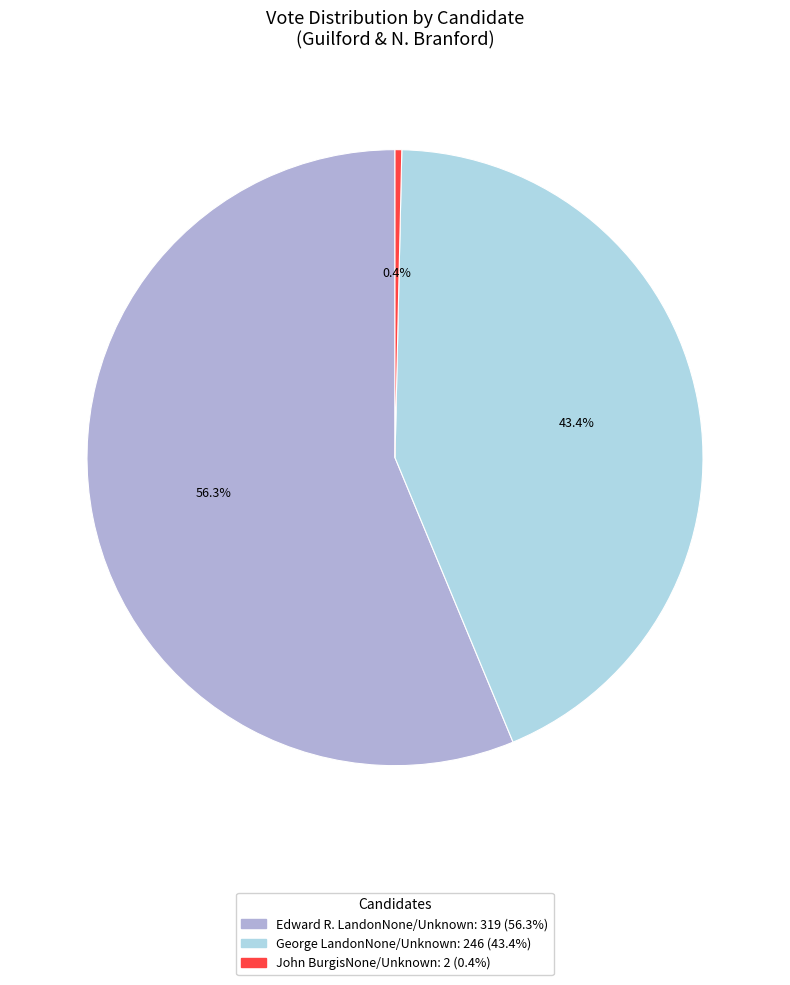

Does any single category account for the majority?

Yes